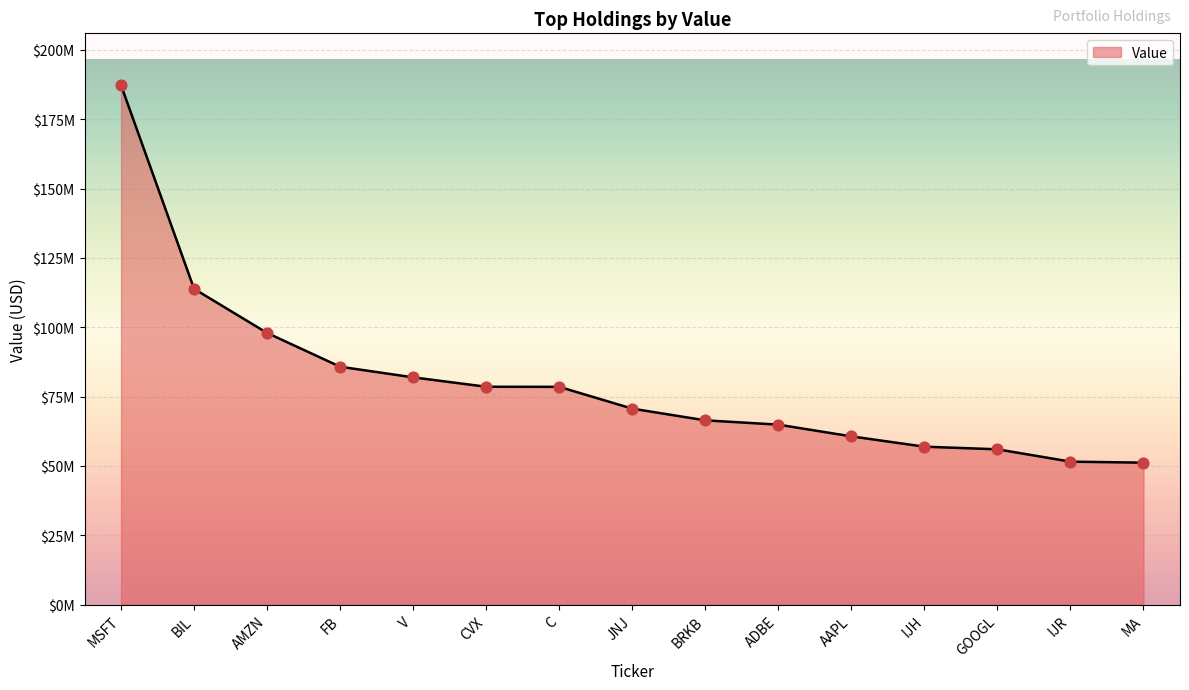

What is the change in value from MSFT to IJR?

-135689000